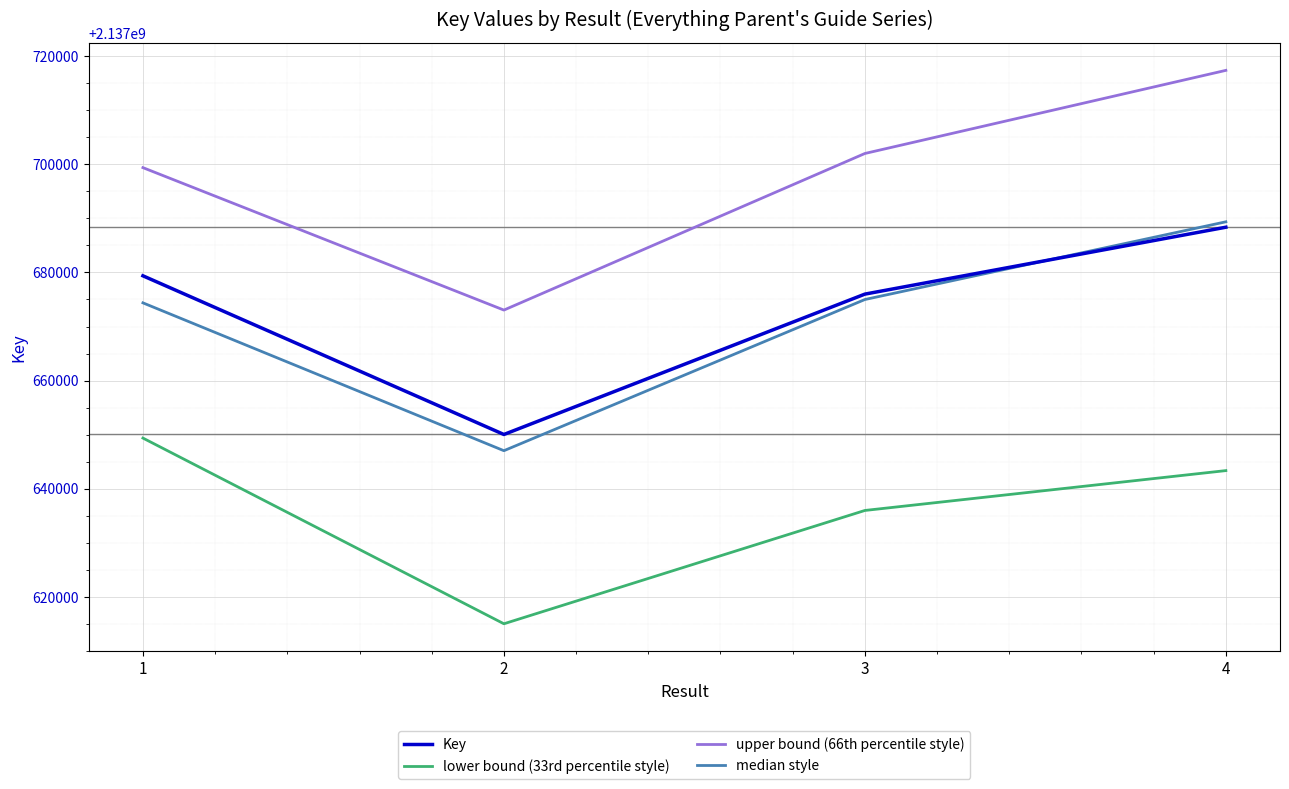

How many interior local valleys does the lower bound (33rd percentile style) series have?

1